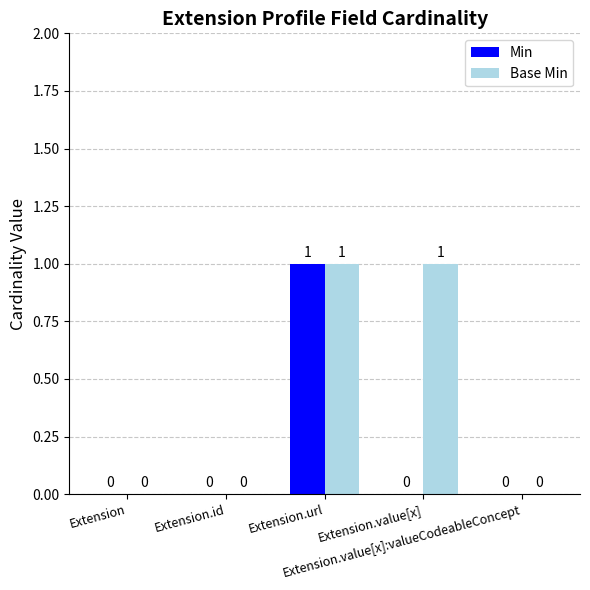

How many Min values are between 0 and 1?

5